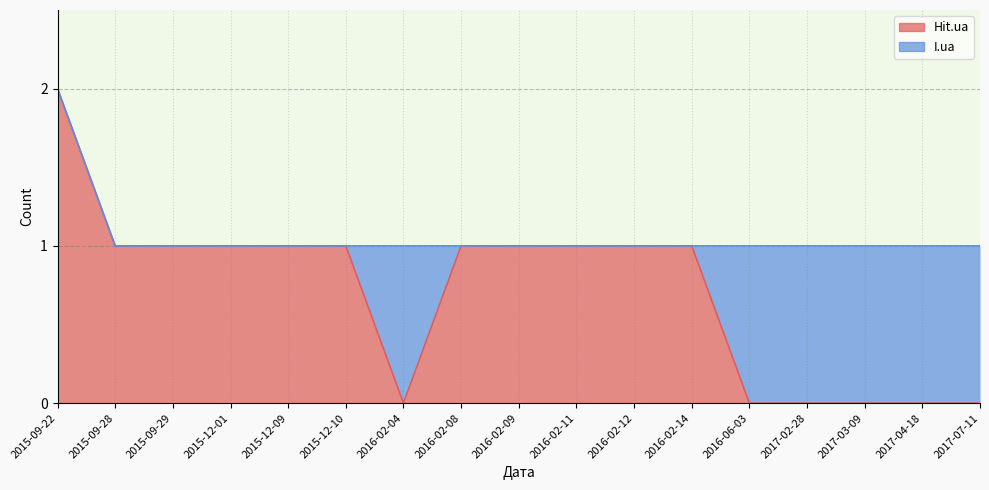

Does the chart display data point markers on the line(s)?

No